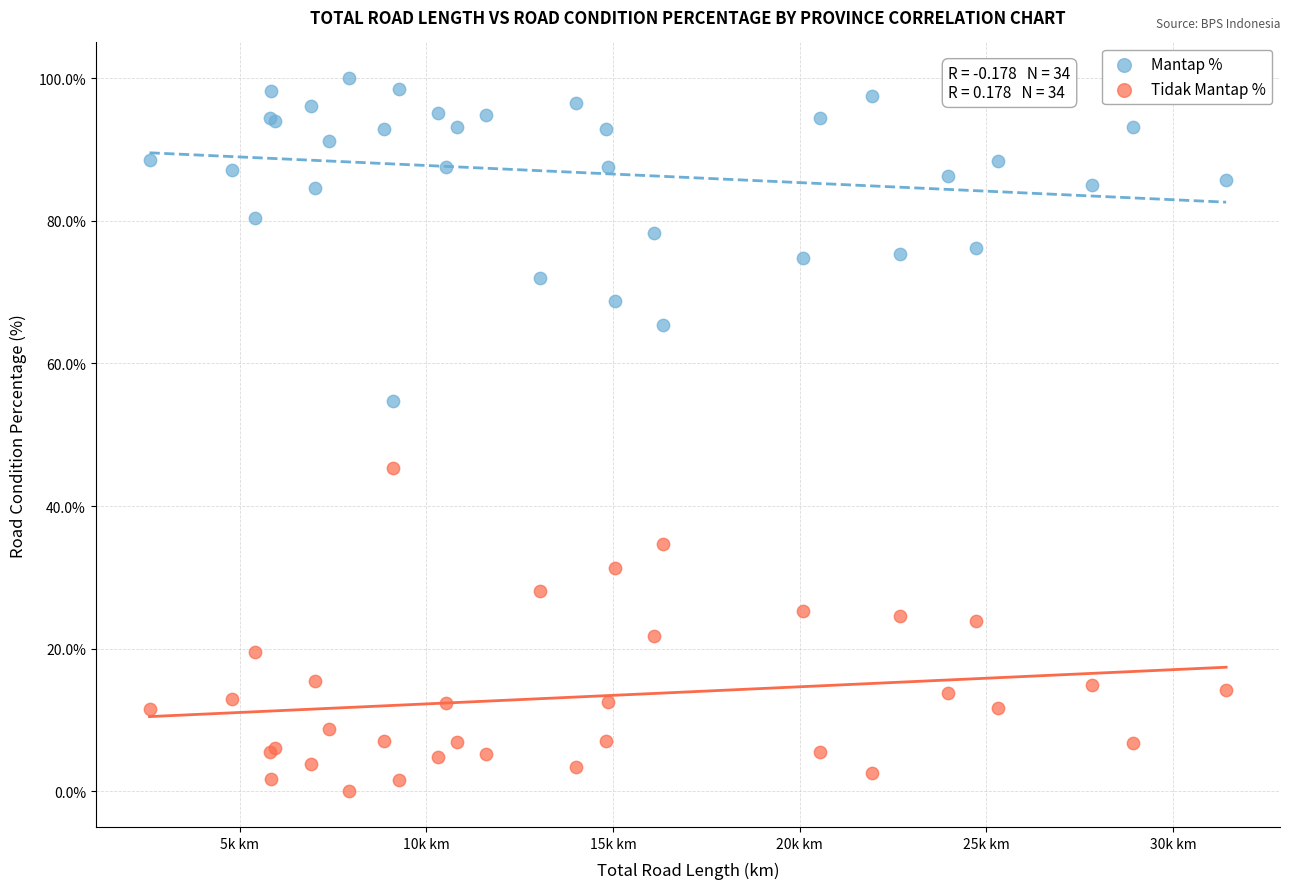

Which series reaches the minimum Y coordinate?

Tidak Mantap %